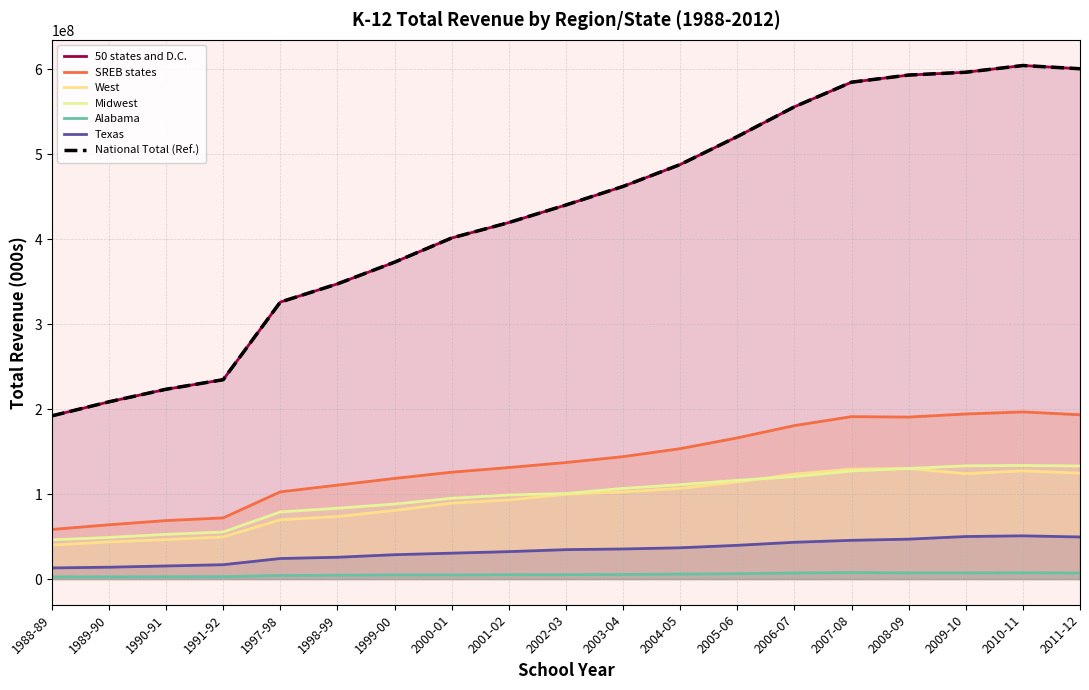

The Midwest series shows 88229366.0 at 1999-00. True or false?

True